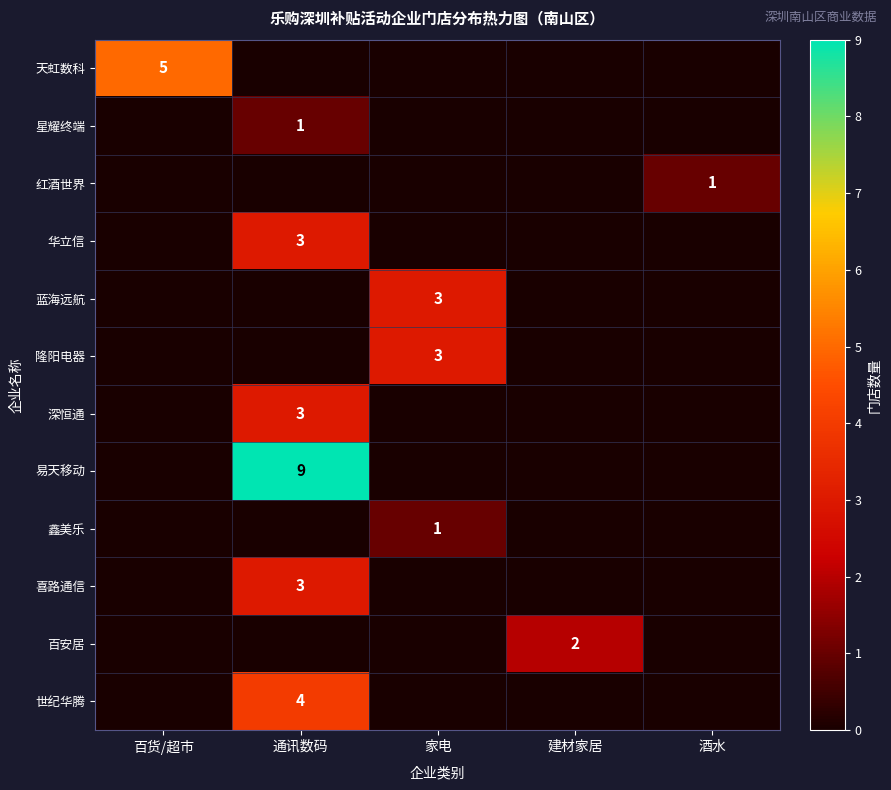

What is the spread (max minus min) of values at 建材家居?

2